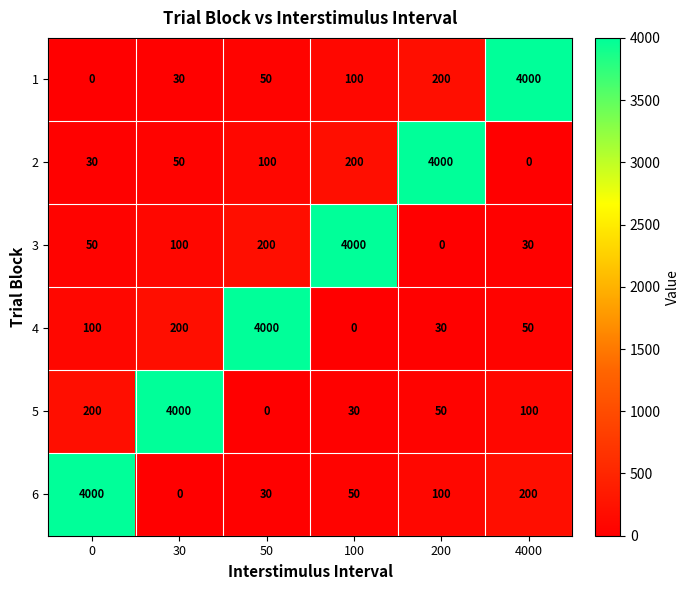

At how many categories does at least one series exceed 1909?

6